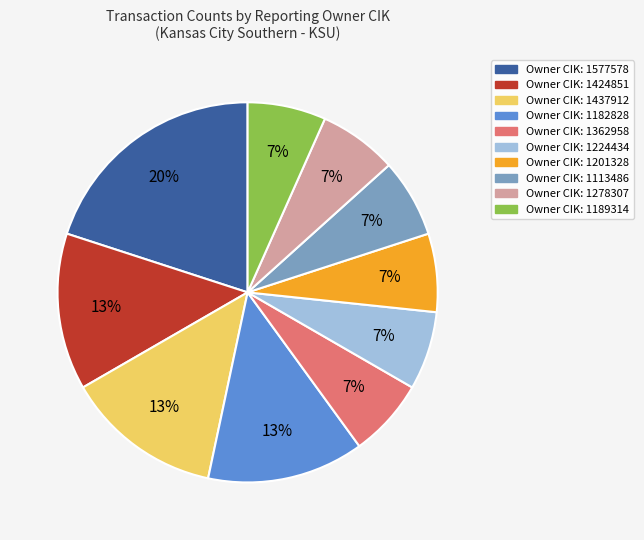

To the nearest percent, what is the difference between the largest and smallest slice percentages?

13%